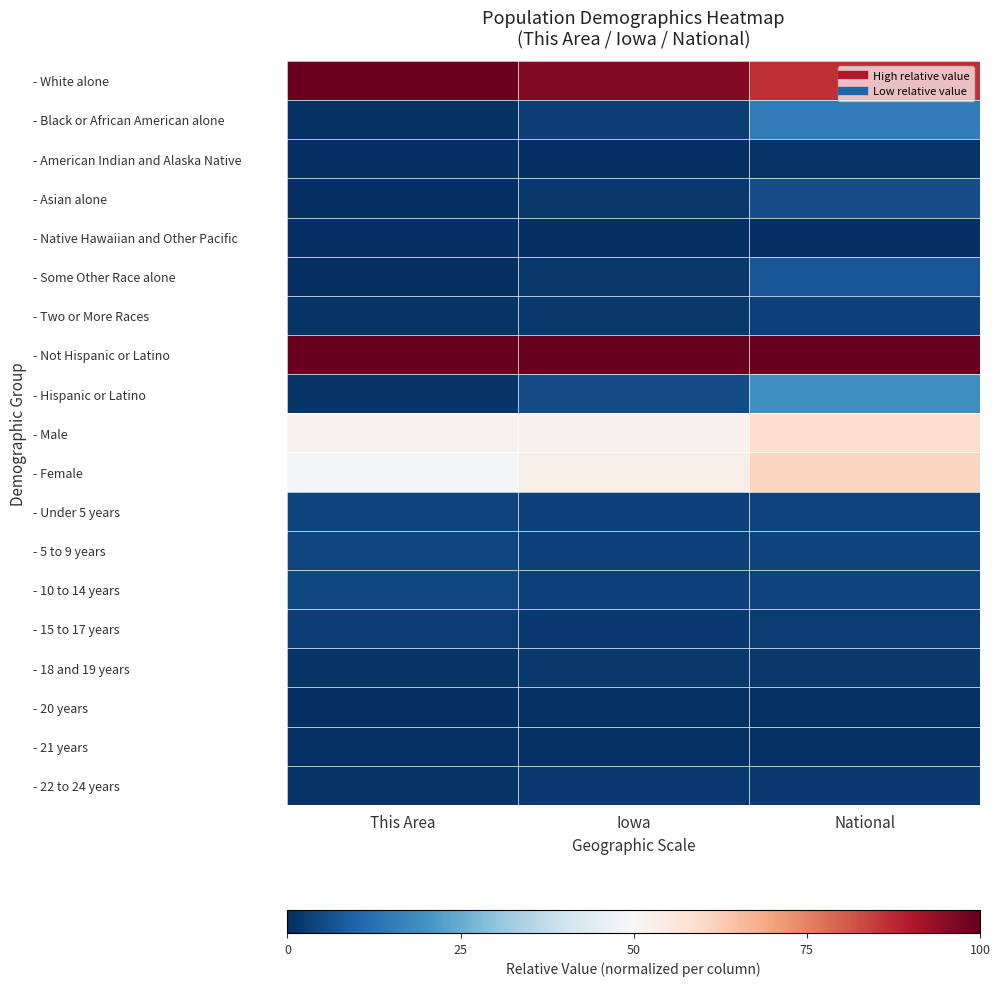

Reading left to right, extract all data points from this chart.

- White alone: This Area=1.0	Iowa=1.0	National=0.9
- Black or African American alone: This Area=0.0	Iowa=0.0	National=0.1
- American Indian and Alaska Native: This Area=0.0	Iowa=0.0	National=0.0
- Asian alone: This Area=0.0	Iowa=0.0	National=0.1
- Native Hawaiian and Other Pacific: This Area=0.0	Iowa=0.0	National=0.0
- Some Other Race alone: This Area=0.0	Iowa=0.0	National=0.1
- Two or More Races: This Area=0.0	Iowa=0.0	National=0.0
- Not Hispanic or Latino: This Area=1.0	Iowa=1.0	National=1.0
- Hispanic or Latino: This Area=0.0	Iowa=0.1	National=0.2
- Male: This Area=0.5	Iowa=0.5	National=0.6
- Female: This Area=0.5	Iowa=0.5	National=0.6
- Under 5 years: This Area=0.0	Iowa=0.0	National=0.0
- 5 to 9 years: This Area=0.0	Iowa=0.0	National=0.0
- 10 to 14 years: This Area=0.0	Iowa=0.0	National=0.0
- 15 to 17 years: This Area=0.0	Iowa=0.0	National=0.0
- 18 and 19 years: This Area=0.0	Iowa=0.0	National=0.0
- 20 years: This Area=0.0	Iowa=0.0	National=0.0
- 21 years: This Area=0.0	Iowa=0.0	National=0.0
- 22 to 24 years: This Area=0.0	Iowa=0.0	National=0.0